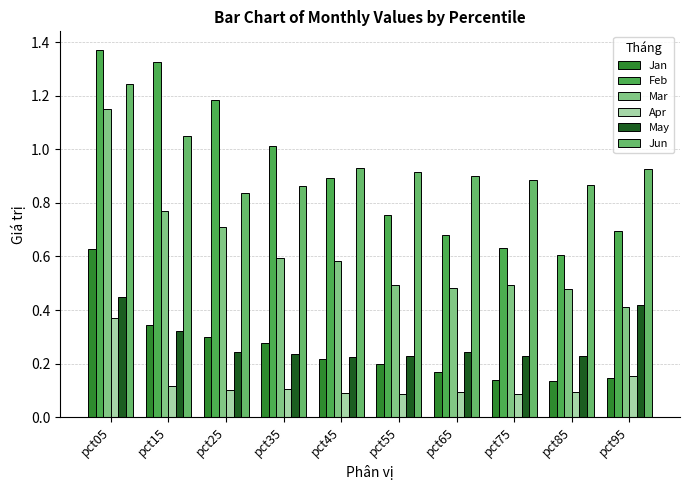

How many data points does each series have?

10